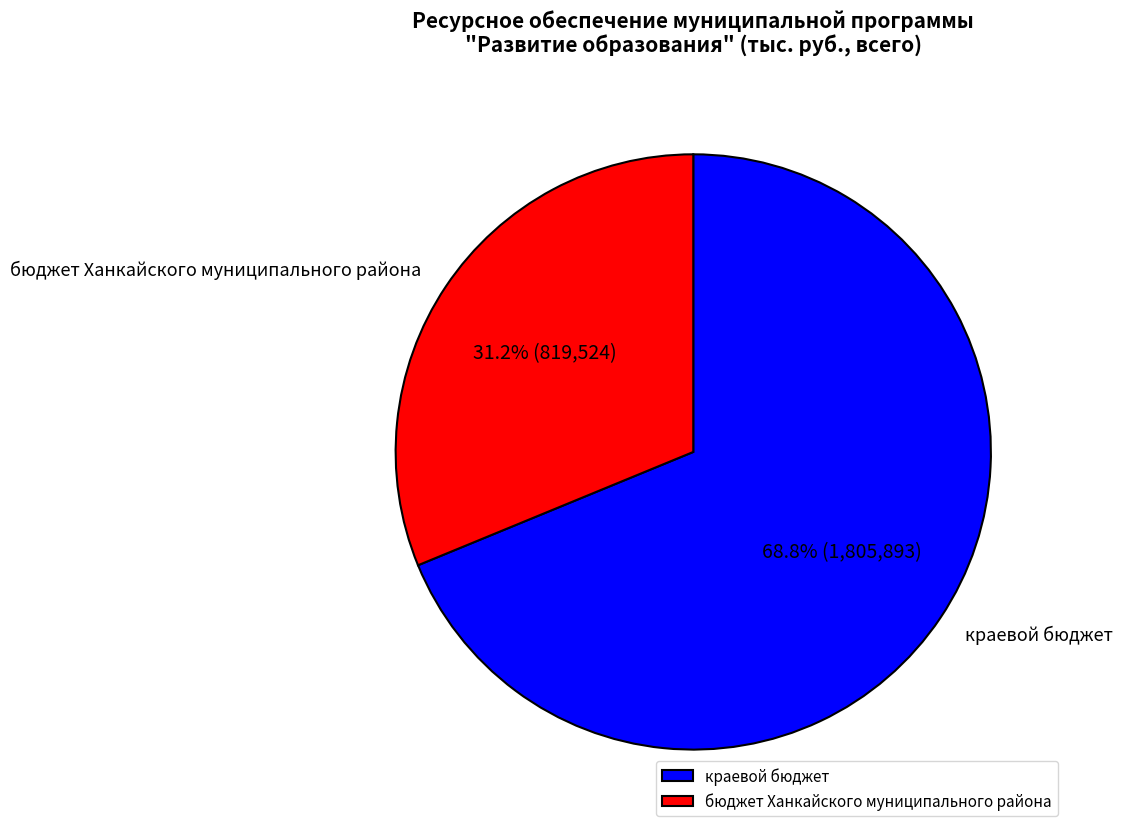

To the nearest percent, what is the average slice percentage?

50%